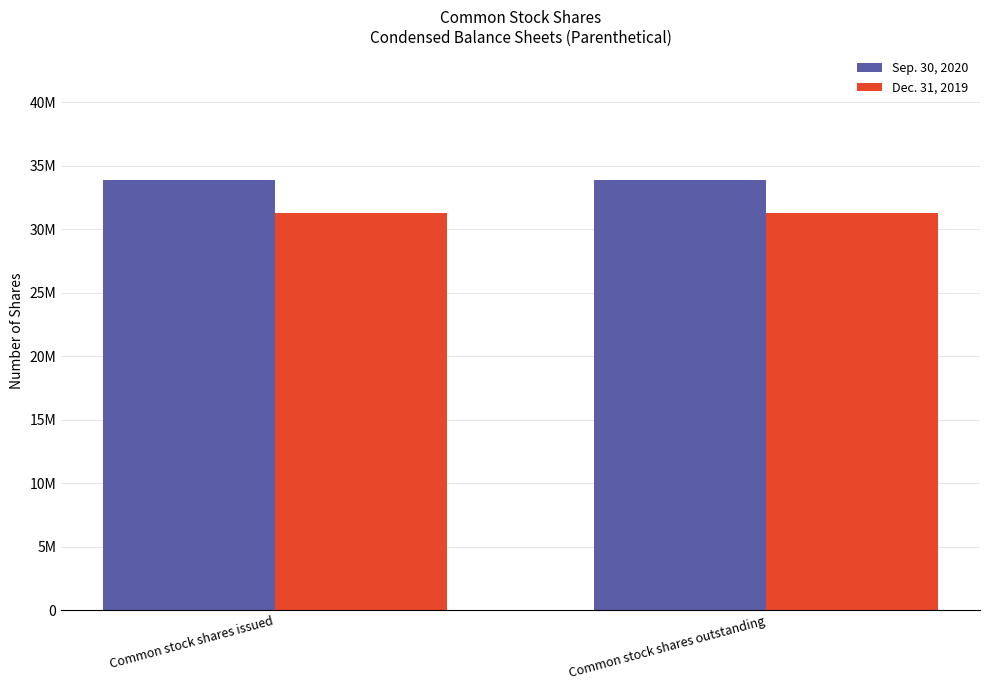

What is the total value across all series at Common stock shares outstanding?

65144344